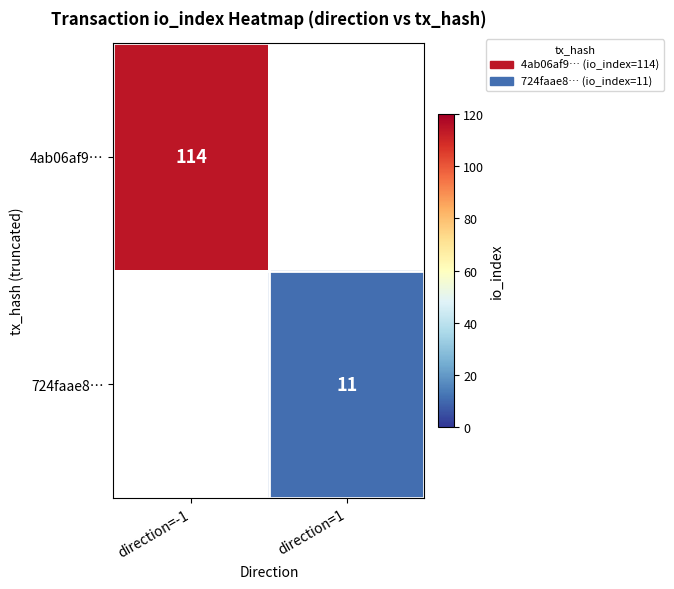

What is the greatest value displayed?

114.0